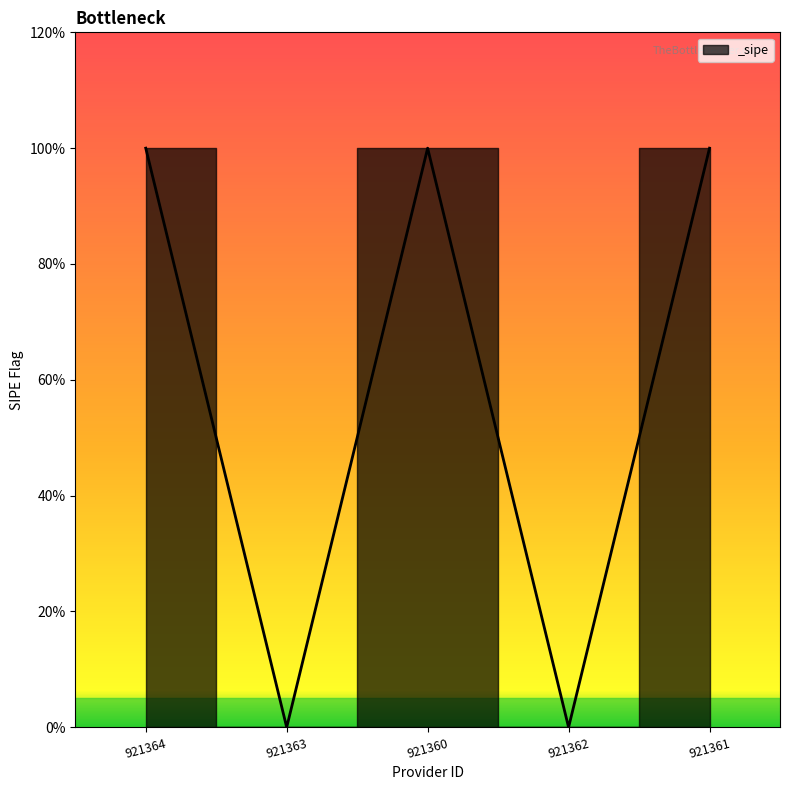

Is this an area chart (filled region under the line)?

Yes